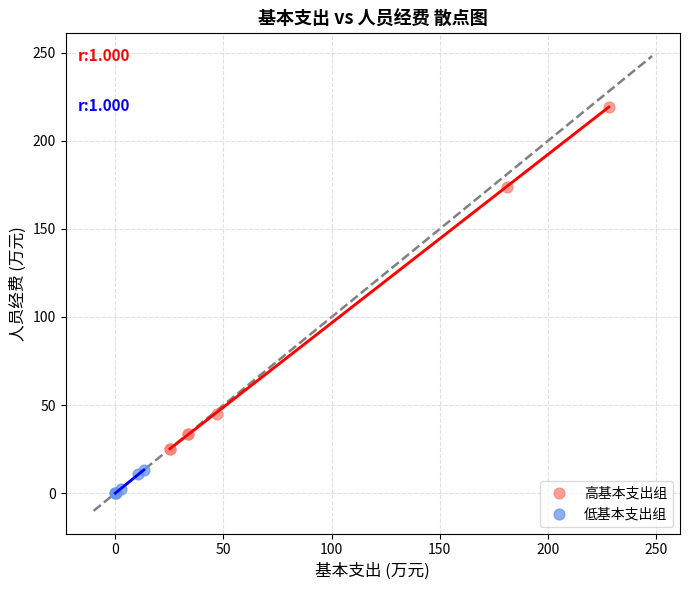

Which series has the largest Y range (max minus min)?

高基本支出组